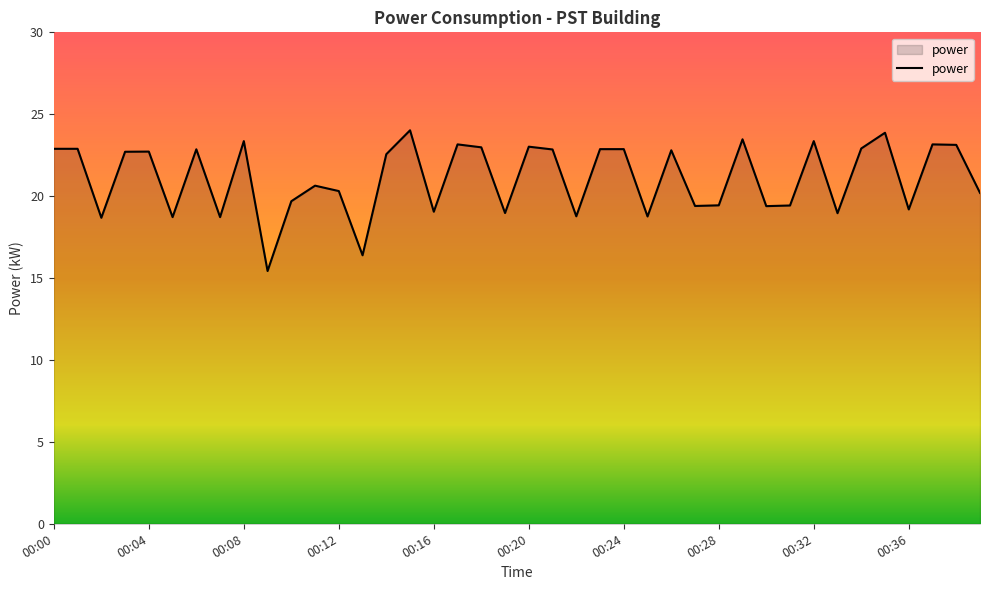

What is the difference between the maximum and minimum values?

8.6